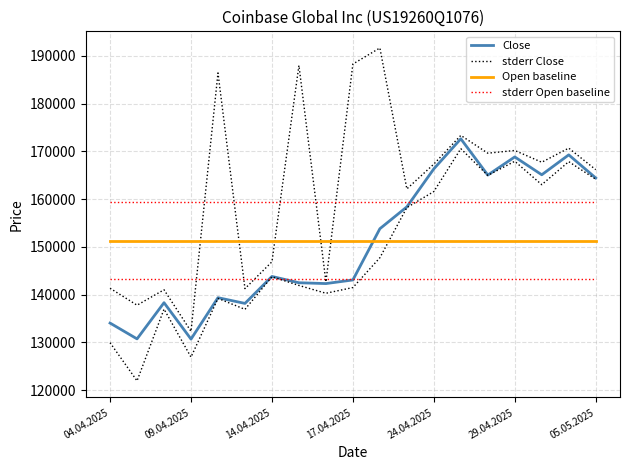

Which series ends up on top after the final intersection of stderr Close and Open baseline?

stderr Close